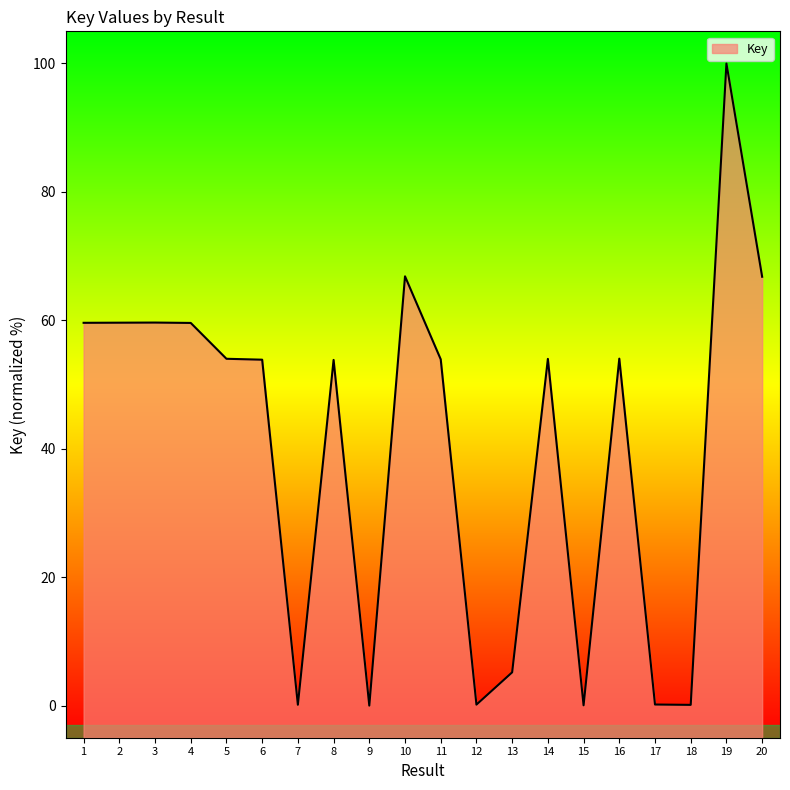

Between 10 and 12, which is larger?

10